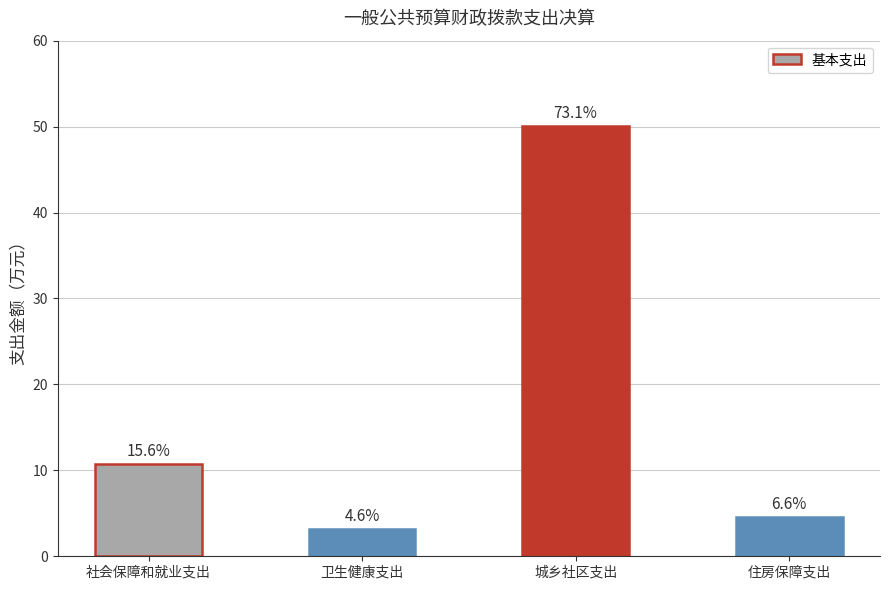

Is it true that the value at 社会保障和就业支出 is 10.7?

True